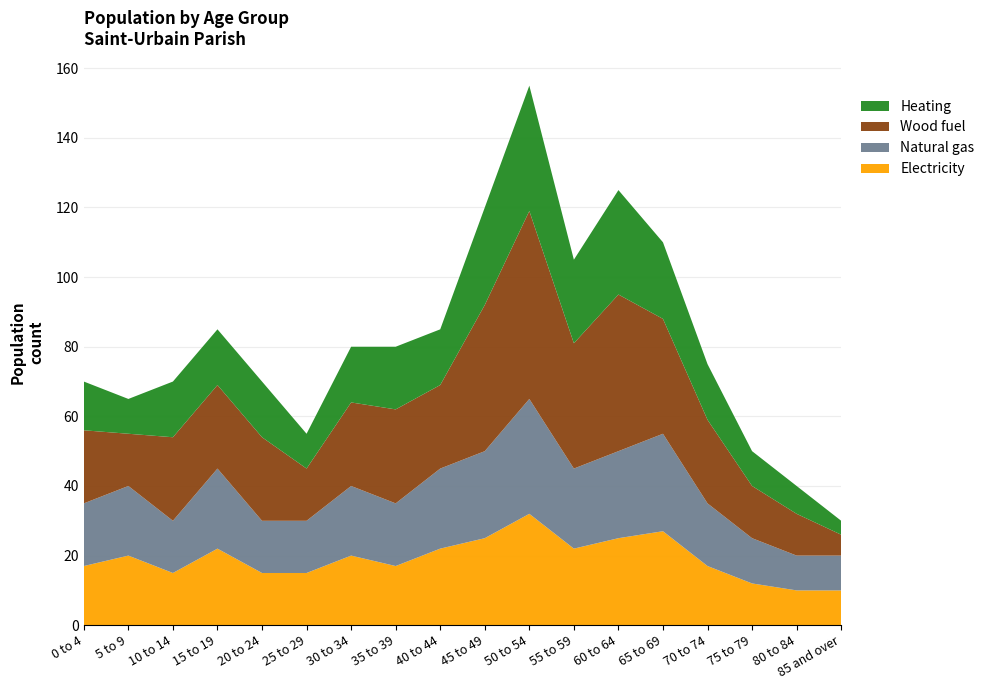

Which category has the highest value in the Electricity series?

50 to 54